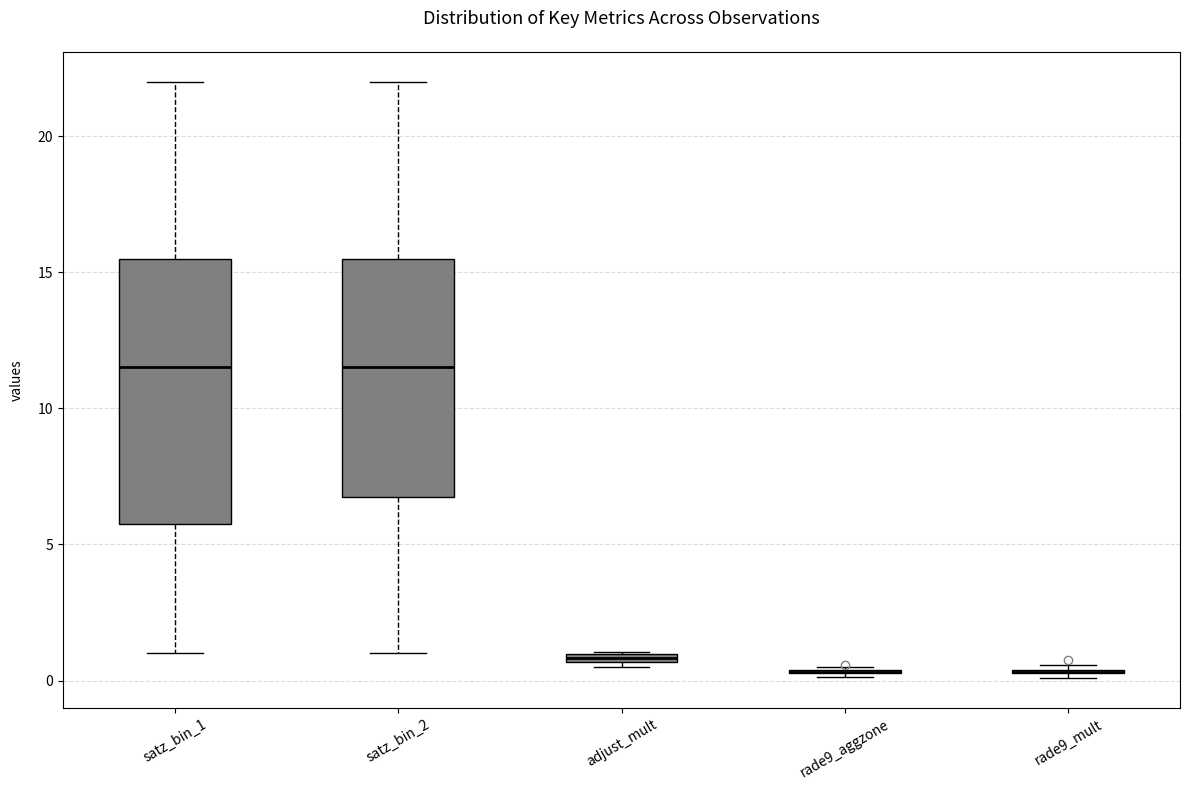

Comparing the boxes themselves (not the whiskers), which one is the tallest?

satz_bin_1